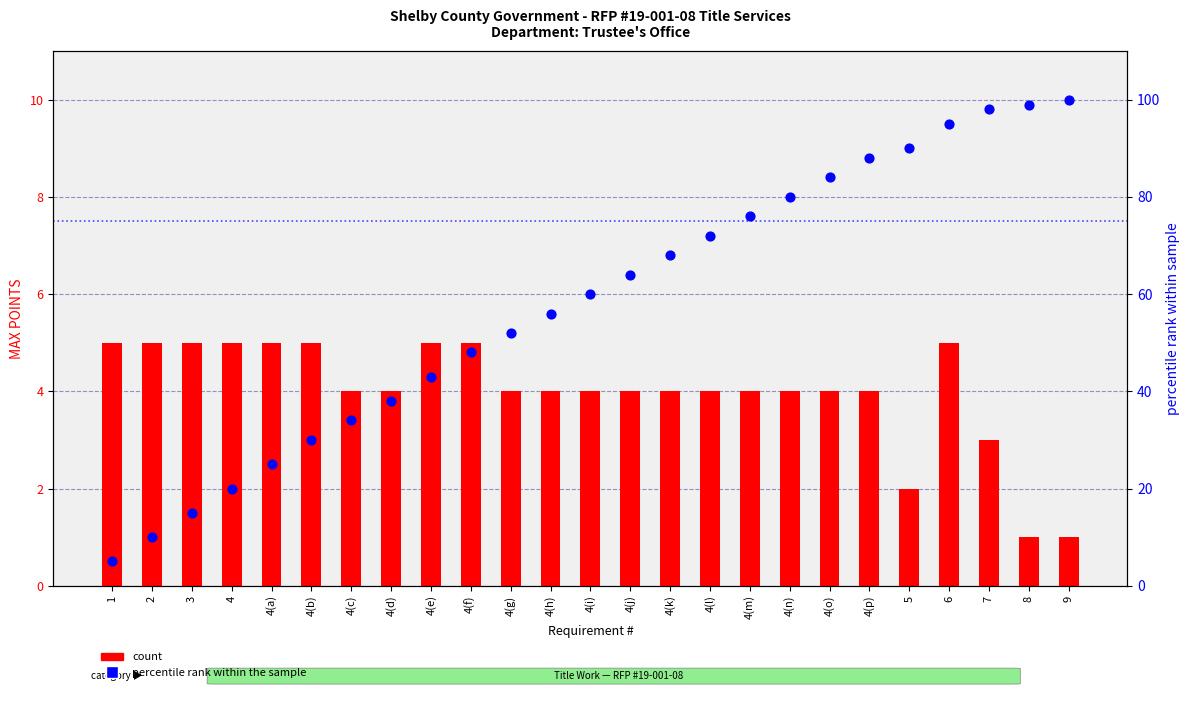

What are all the series names shown in the legend?

count, percentile rank within the sample